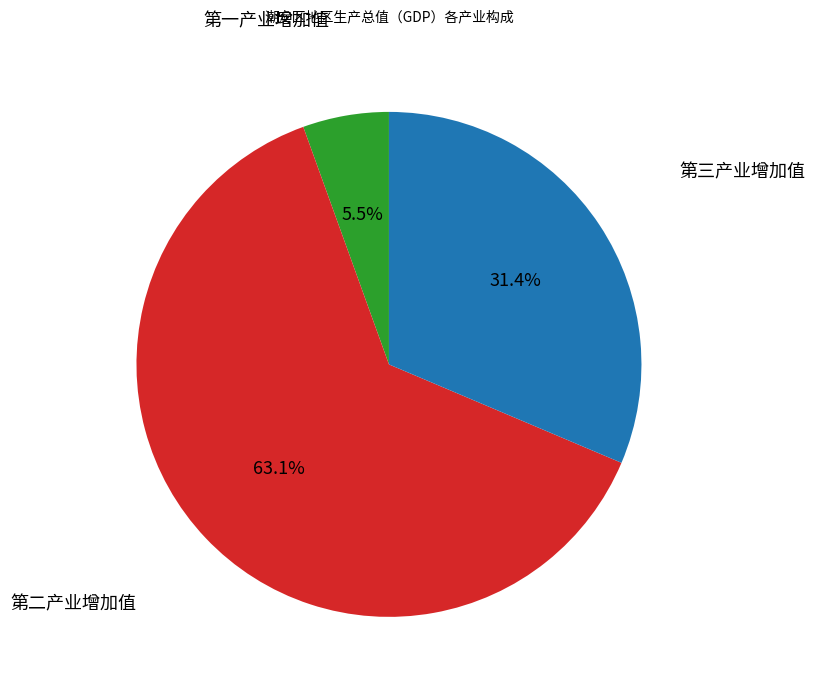

Is there any slice that represents more than half of the pie?

Yes